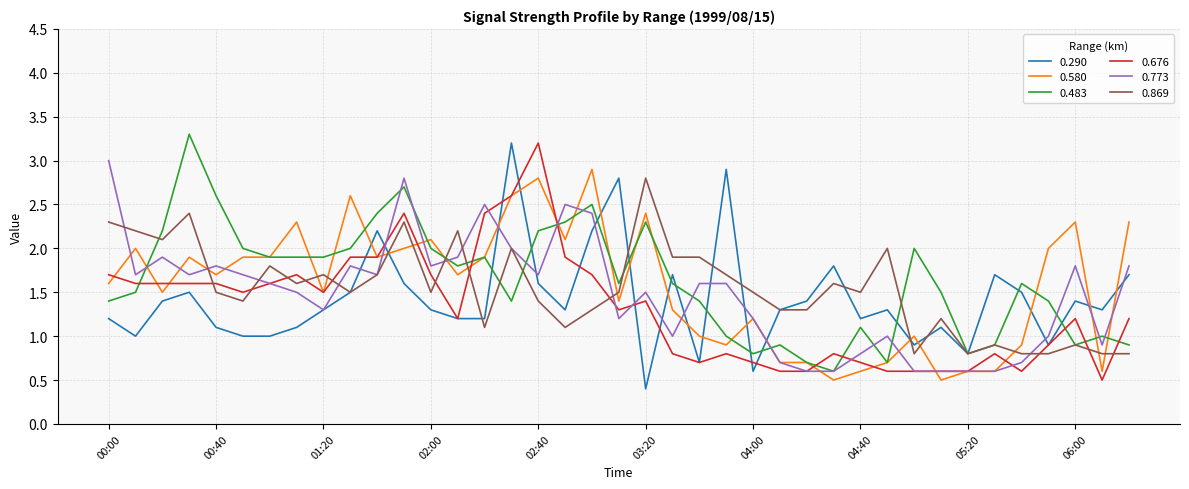

What is the maximum value for 0.676?

3.2